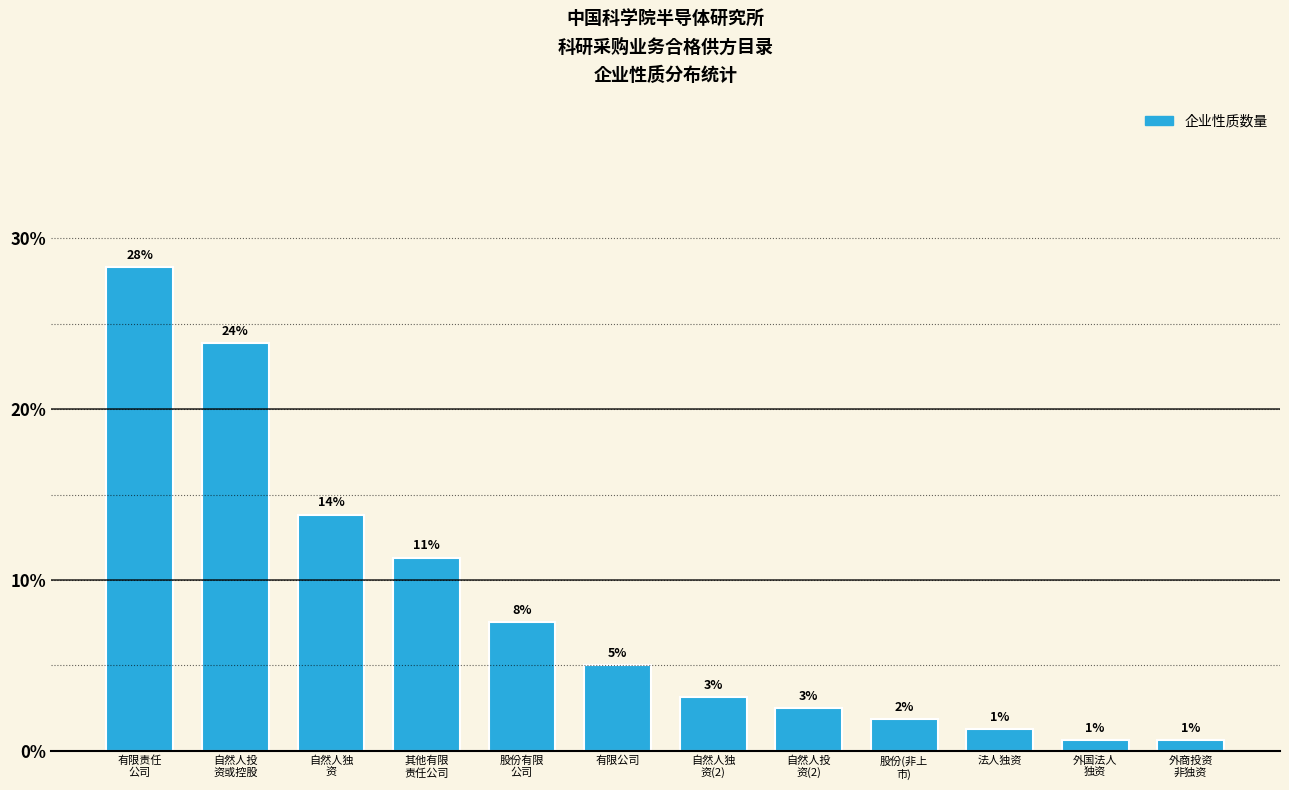

Where does the data first go above 5?

有限责任
公司